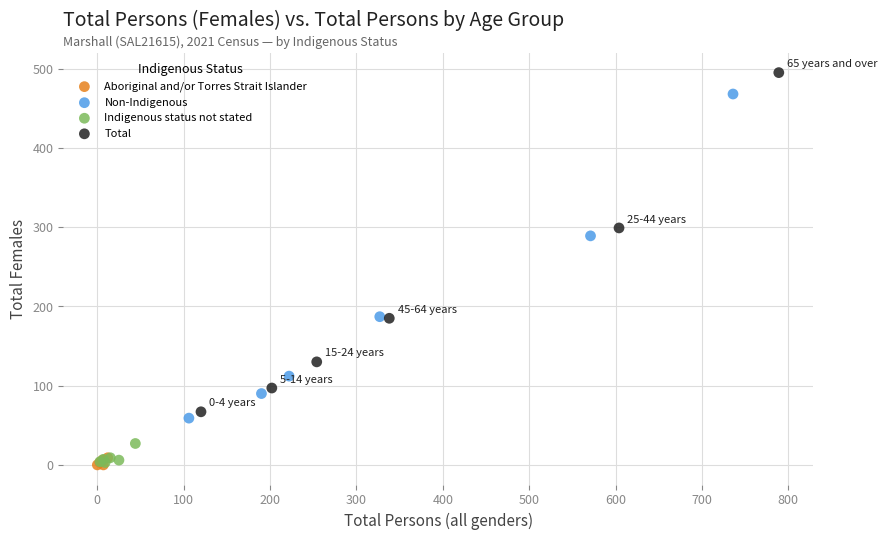

Which series has the widest spread of Y values?

Total